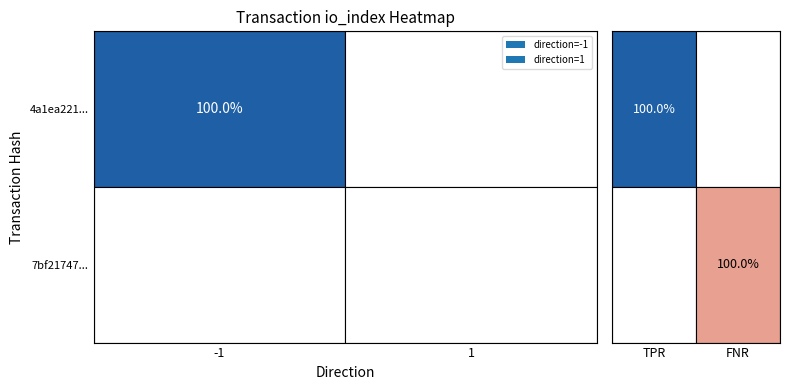

Is it true that 4a1ea221b7a4d102909044aea0a3f5a76eb80d7 equals 1 at -1?

True